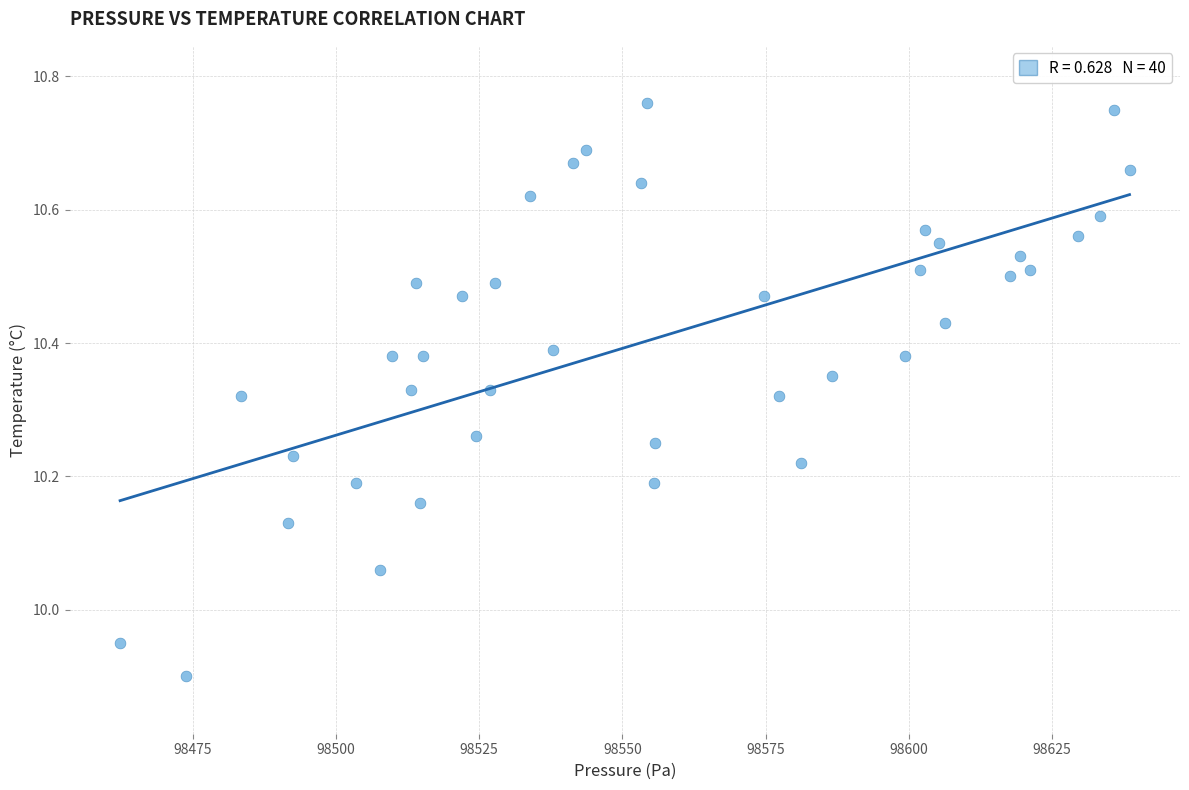

What is the range of Y values (max minus min)?

0.9